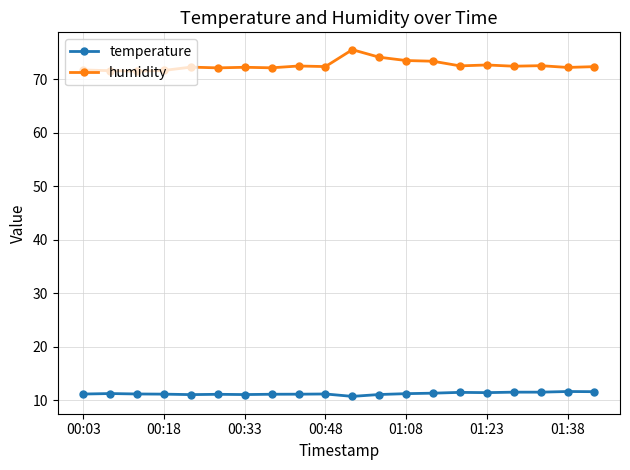

What is the value of the temperature point at the 19th from the left?

11.7